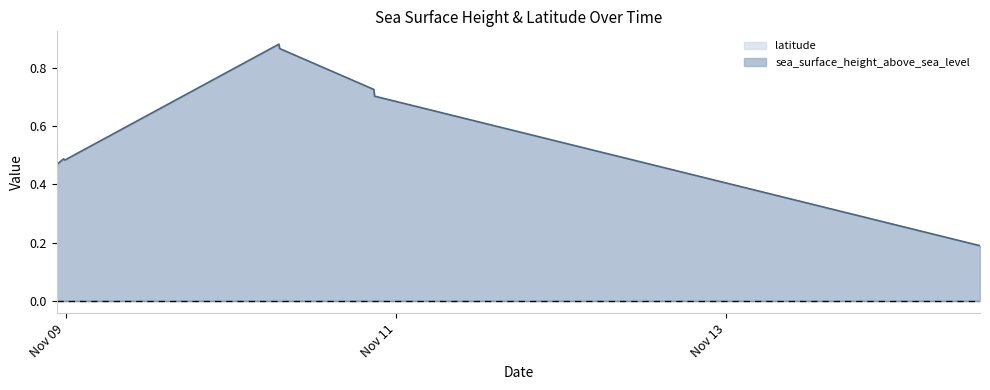

List the labels in order of value, largest first.

2016-11-10T07:00:00Z, 2016-11-10T07:06:00Z, 2016-11-10T20:48:00Z, 2016-11-10T20:54:00Z, 2016-11-08T23:42:00Z, 2016-11-08T23:48:00Z, 2016-11-08T23:54:00Z, 2016-11-08T22:42:00Z, 2016-11-08T22:48:00Z, 2016-11-14T12:54:00Z